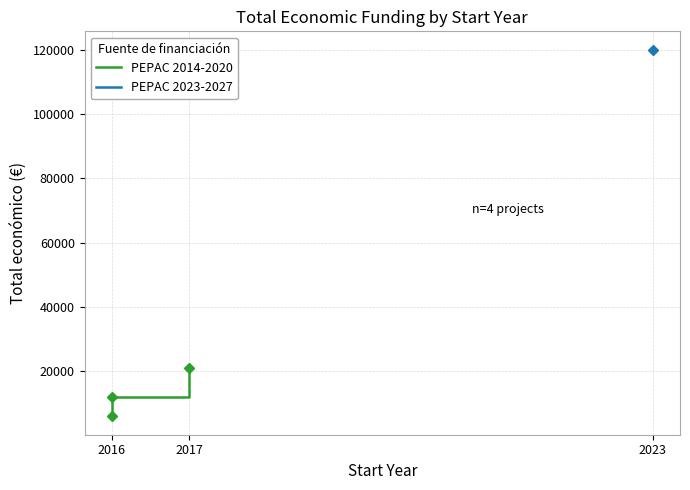

What is the value of the 2nd point from the left?

12000